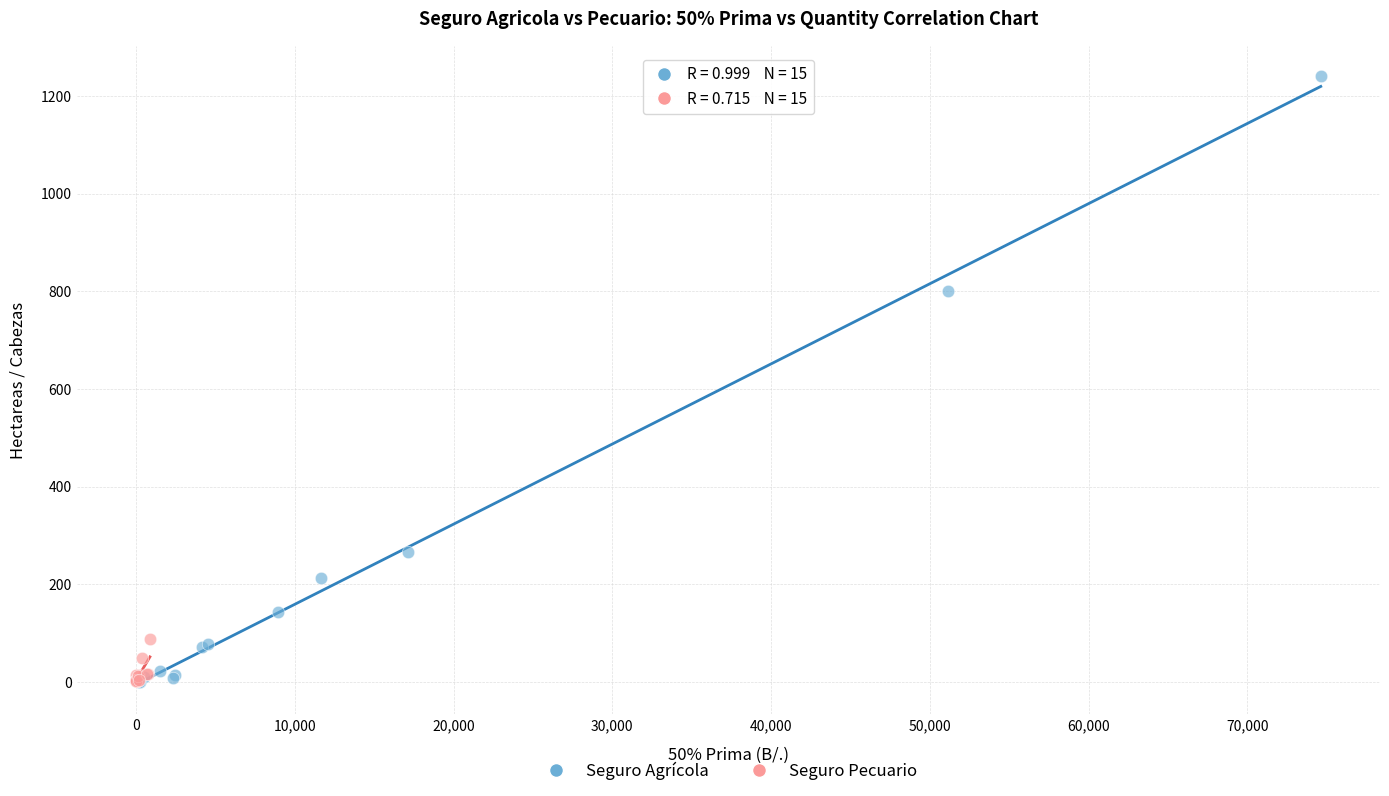

Which series has the widest spread of Y values?

Seguro Agrícola